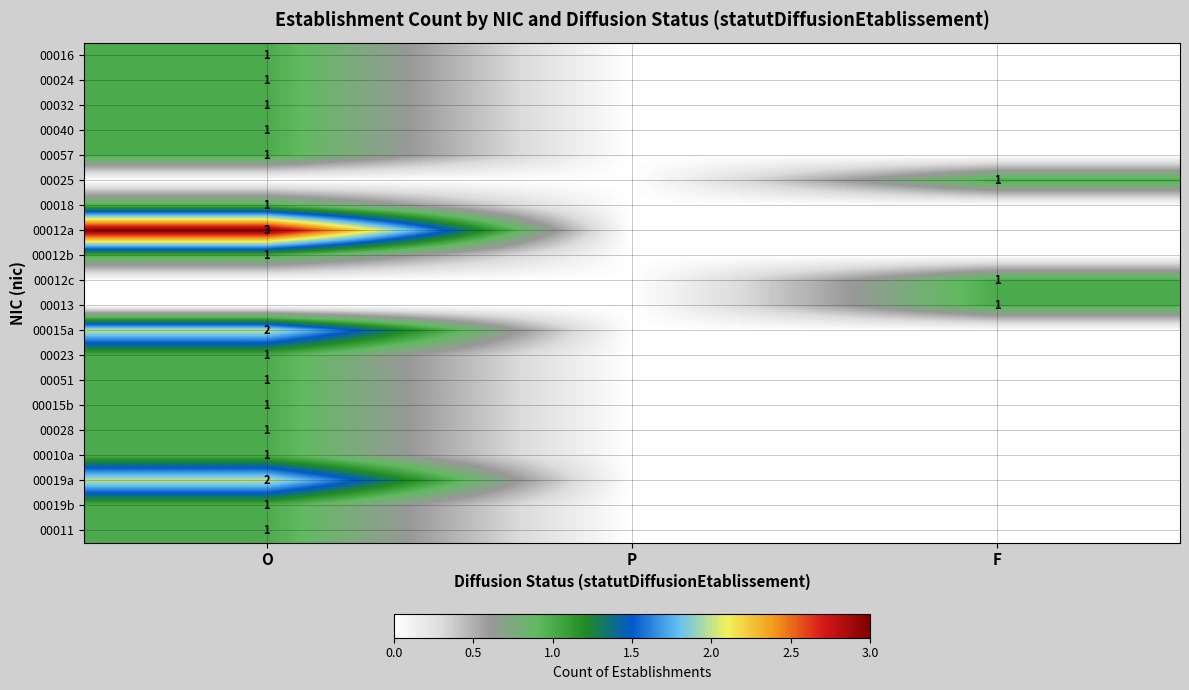

What is the difference between the highest and lowest values at O?

3